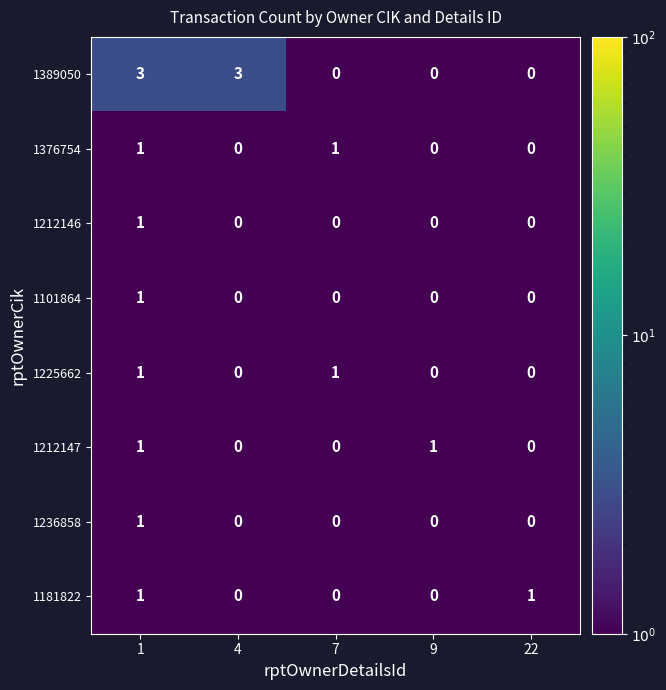

The 1376754 series shows 1 at 7. True or false?

True